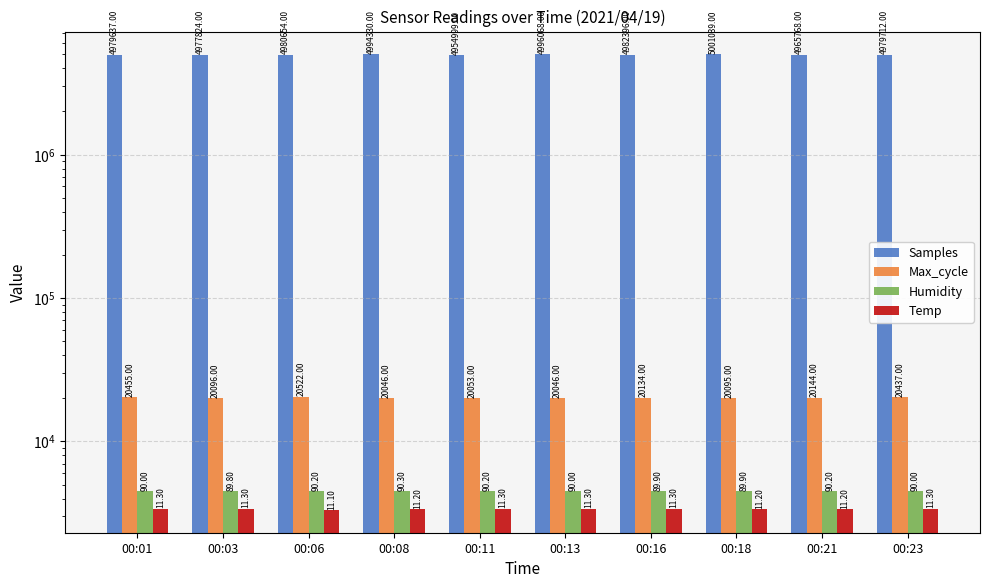

Reading left to right, what are all the values shown in this chart?

Samples: 00:01=4979637	00:03=4977824	00:06=4980654	00:08=4994330	00:11=4954999	00:13=4996068	00:16=4982396	00:18=5001039	00:21=4965768	00:23=4979712
Max_cycle: 00:01=20455	00:03=20096	00:06=20522	00:08=20046	00:11=20053	00:13=20046	00:16=20134	00:18=20095	00:21=20144	00:23=20437
Humidity: 00:01=4500	00:03=4490	00:06=4510	00:08=4515	00:11=4510	00:13=4500	00:16=4495	00:18=4495	00:21=4510	00:23=4500
Temp: 00:01=3390	00:03=3390	00:06=3330	00:08=3360	00:11=3390	00:13=3390	00:16=3390	00:18=3360	00:21=3360	00:23=3390